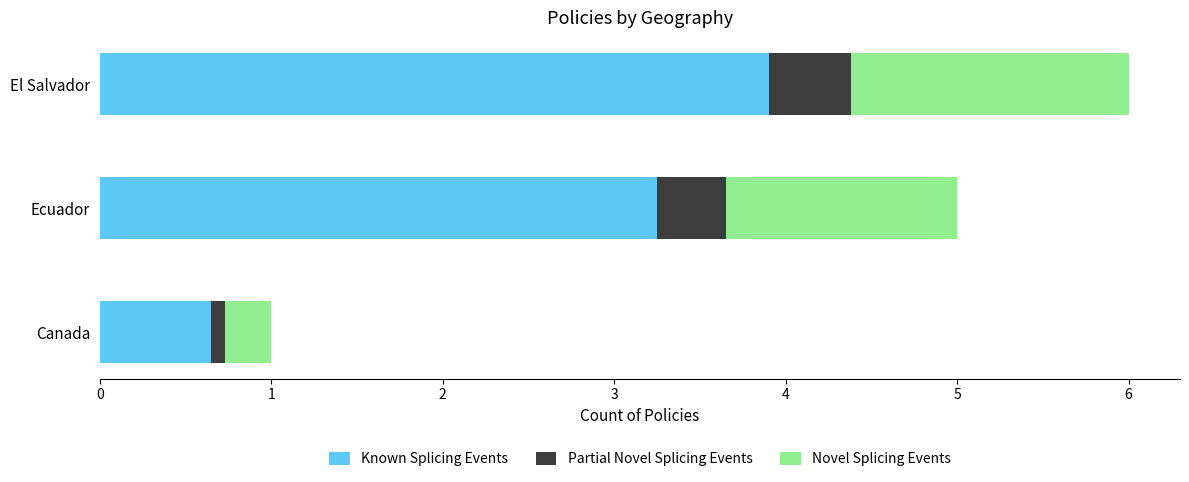

How many data points does each series have?

3